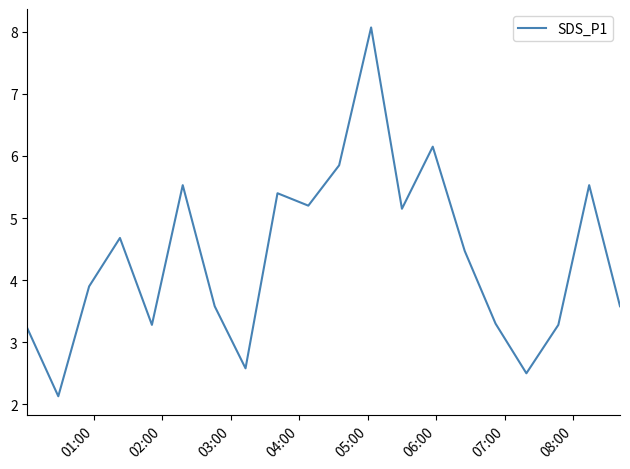

What is the difference between the maximum and minimum values?

5.9